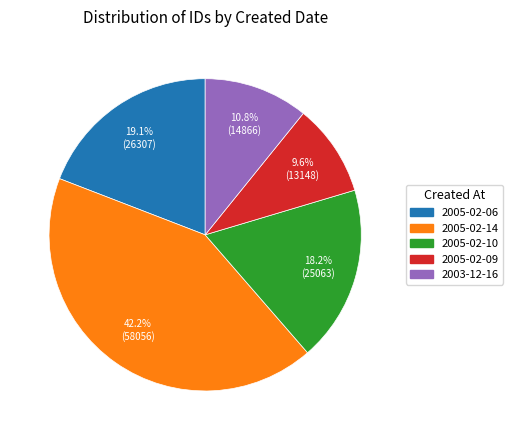

To the nearest percent, what percentage of the pie is 2005-02-14?

42%